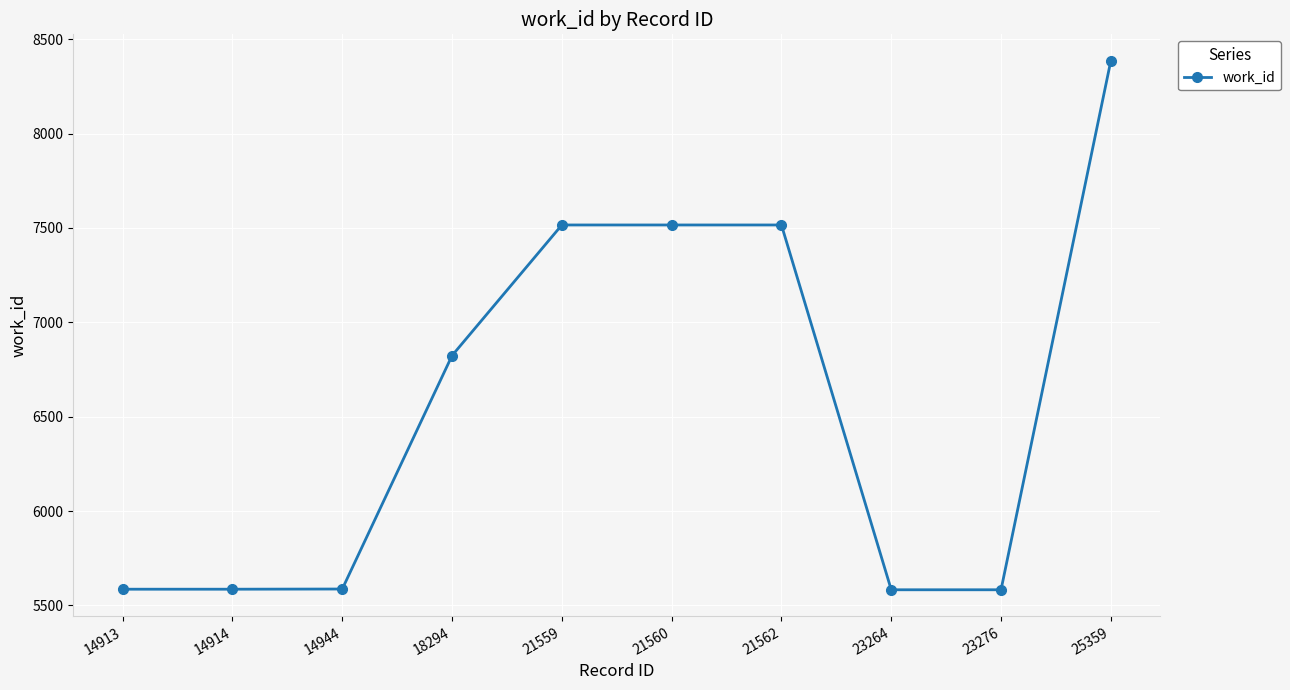

True or false: there are more than 2 points higher than both neighbors.

False